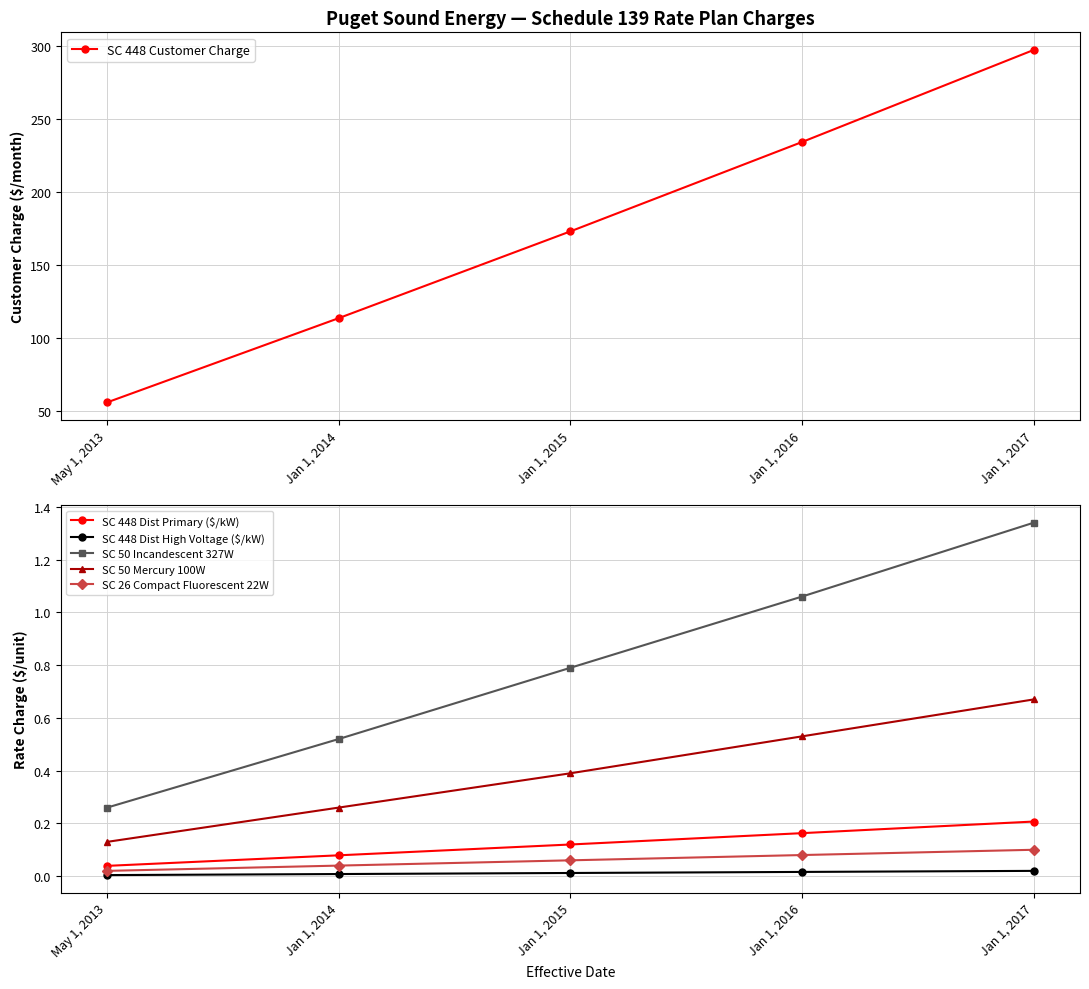

Which category has the lowest value in the SC 448 Dist High Voltage ($/kW) series?

May 1, 2013